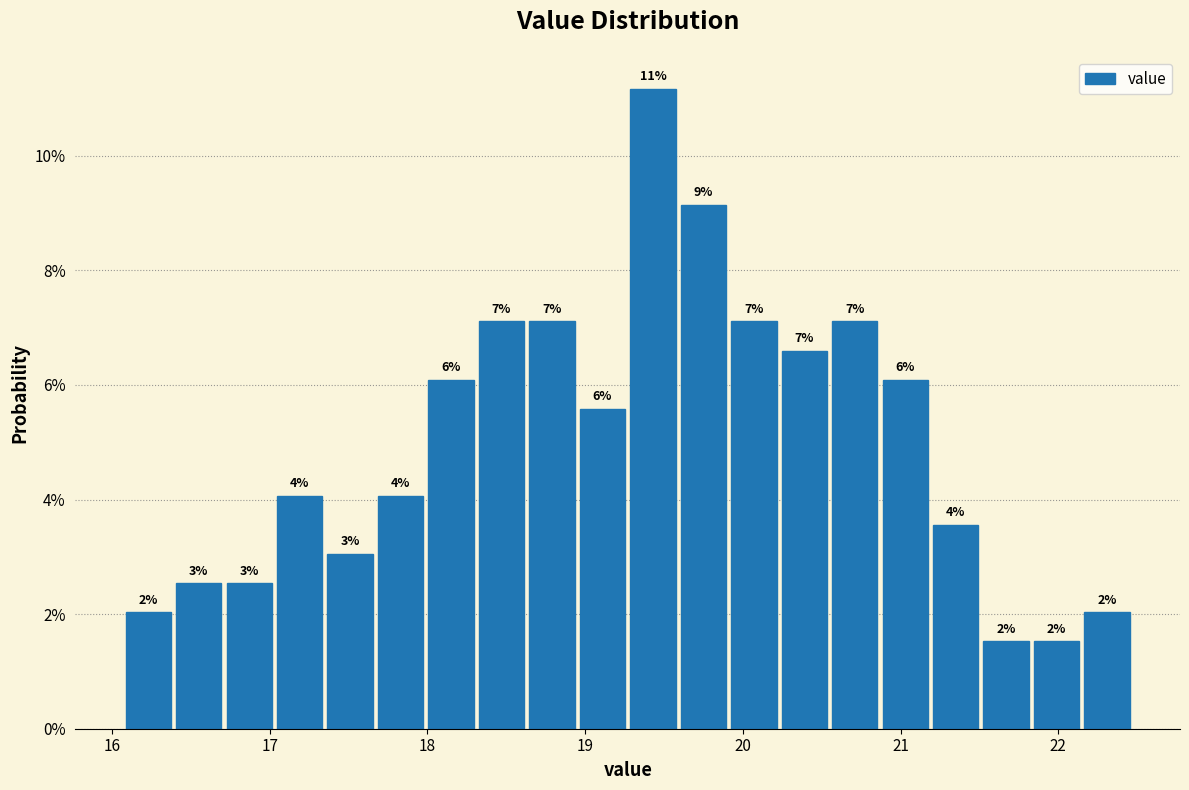

Around what value on the x-axis is the tallest bar? Give the approximate position of its centre, as read against the axis.

19.4